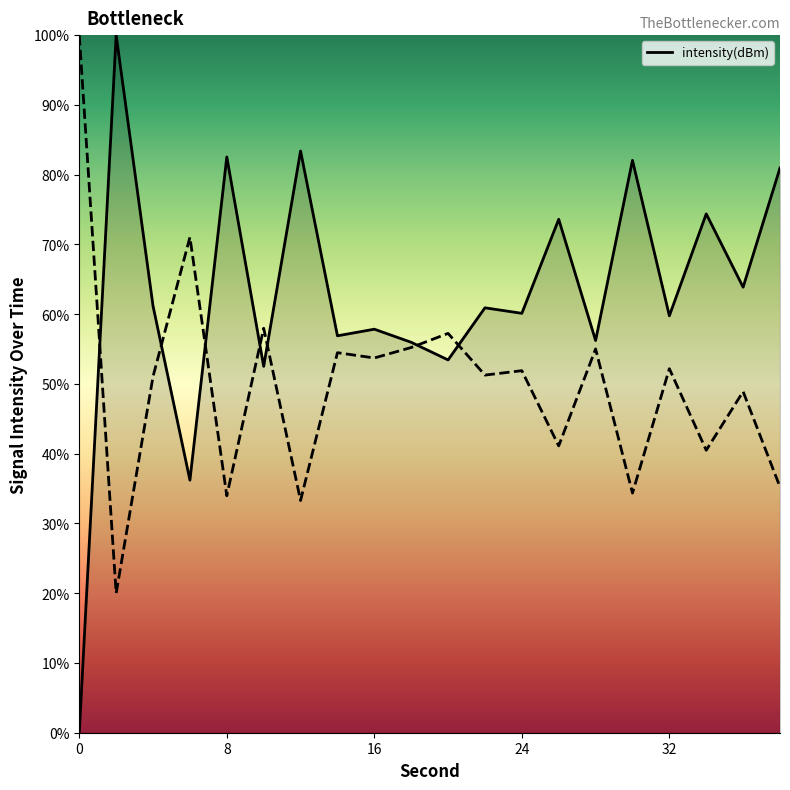

Reading right to left, extract all data points from this chart.

38=81.0	36=63.9	34=74.4	32=59.8	30=82.1	28=56.2	26=73.6	24=60.1	22=60.9	20=53.4	18=56.0	16=57.8	14=56.9	12=83.4	10=52.5	8=82.5	6=36.2	4=61.2	2=100.0	0=0.0